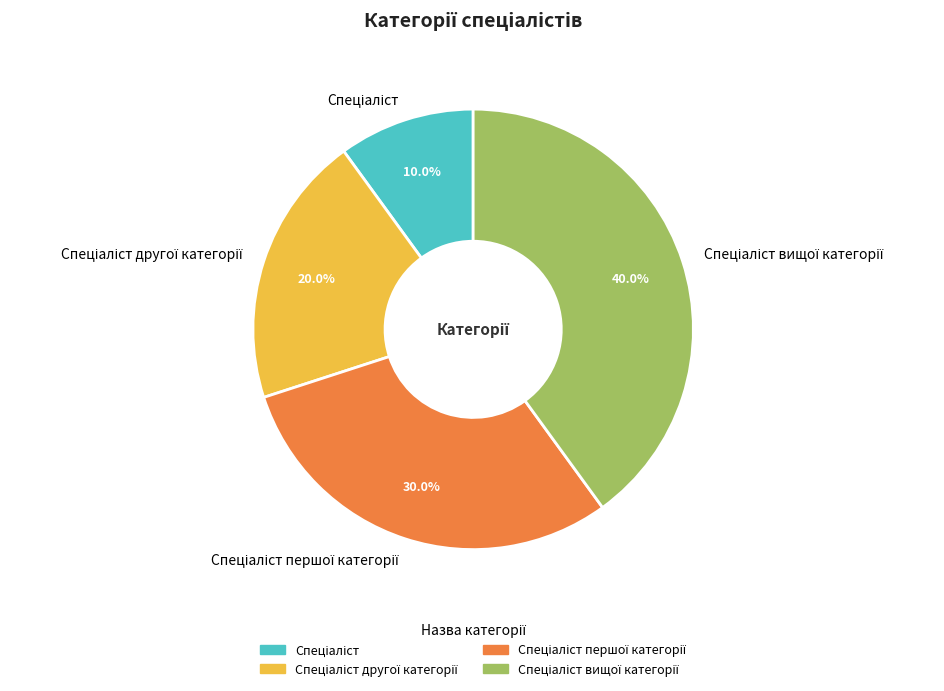

Does any single category account for the majority?

No